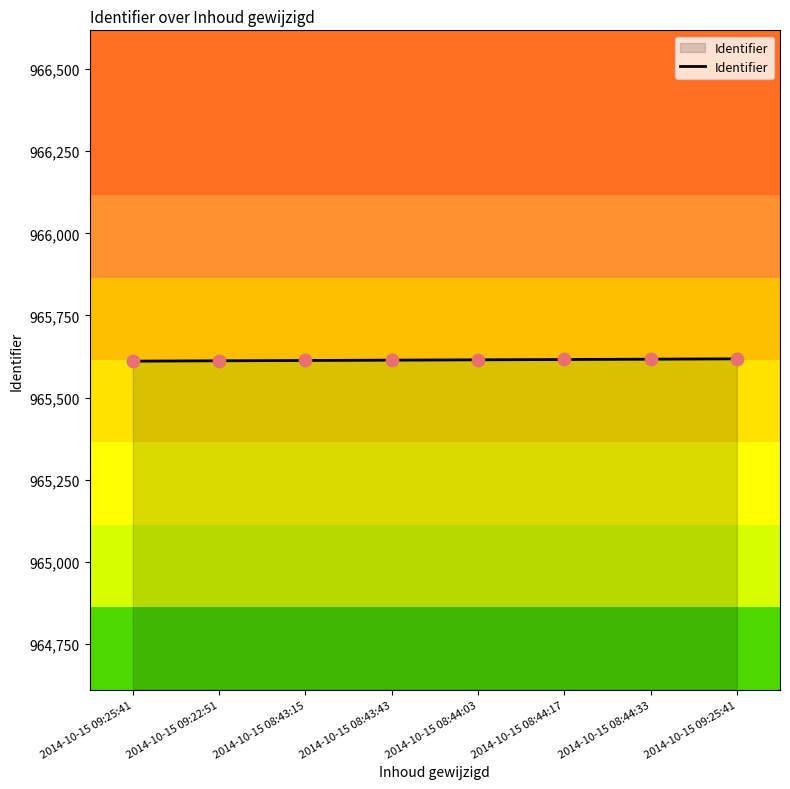

What is the change in value from 2014-10-15 08:44:33 to 2014-10-15 09:25:41?

+1